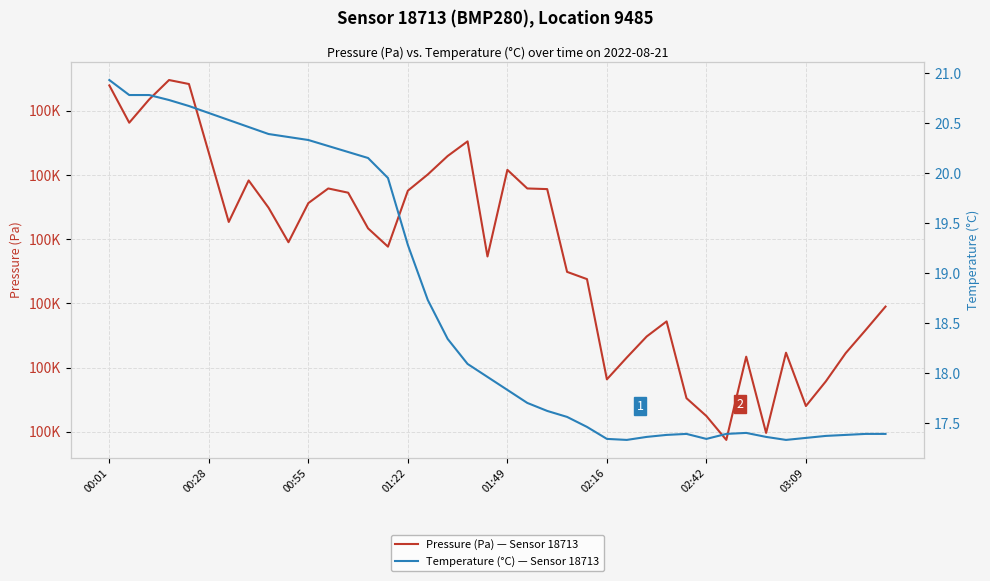

At which category does the chart reach its minimum across all series?

26